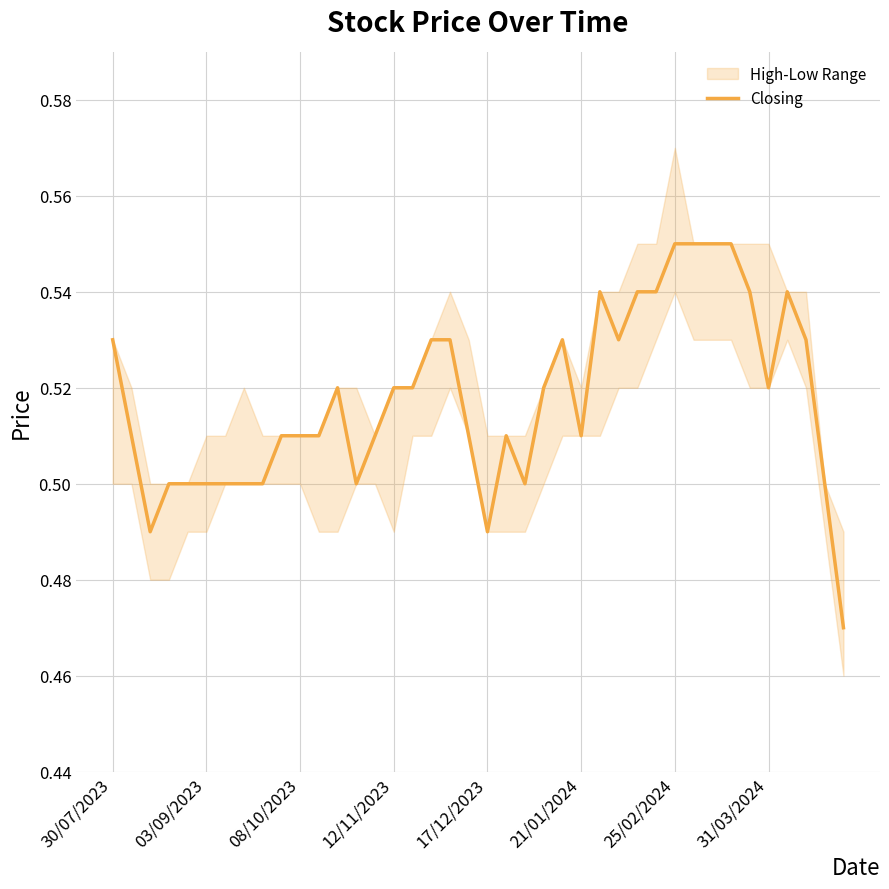

The chart shows a value of 0.8 at 23. True or false?

False